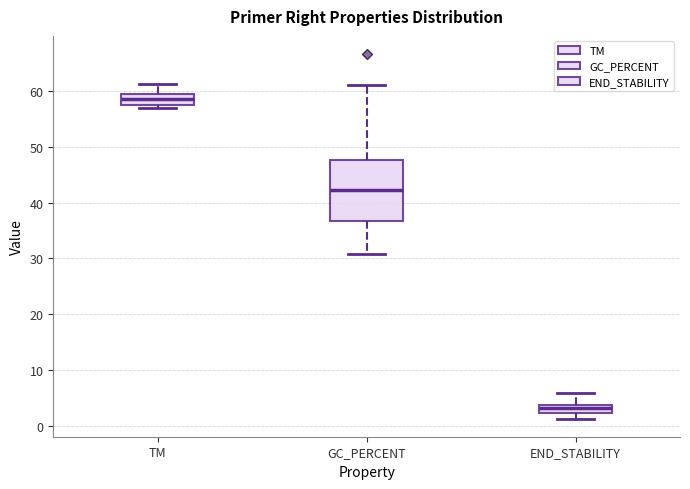

Comparing the boxes themselves (not the whiskers), which one is the tallest?

GC_PERCENT